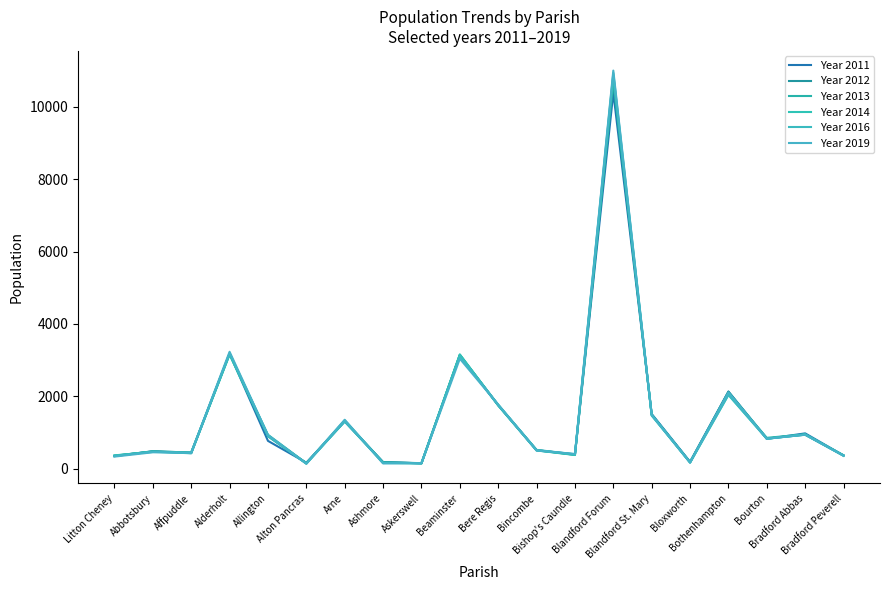

What is the difference between the highest and lowest values at Alderholt?

79